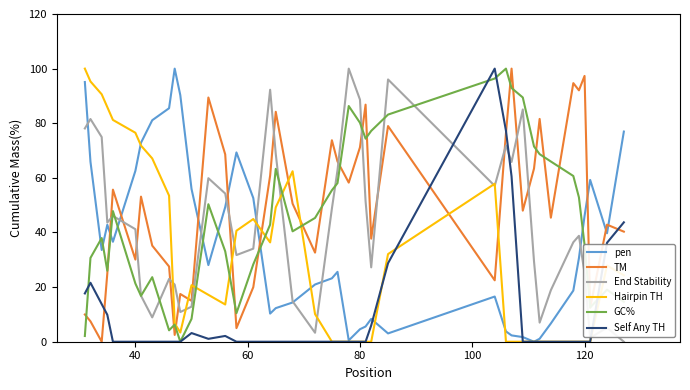

What is the highest value of the GC% series?

100.0